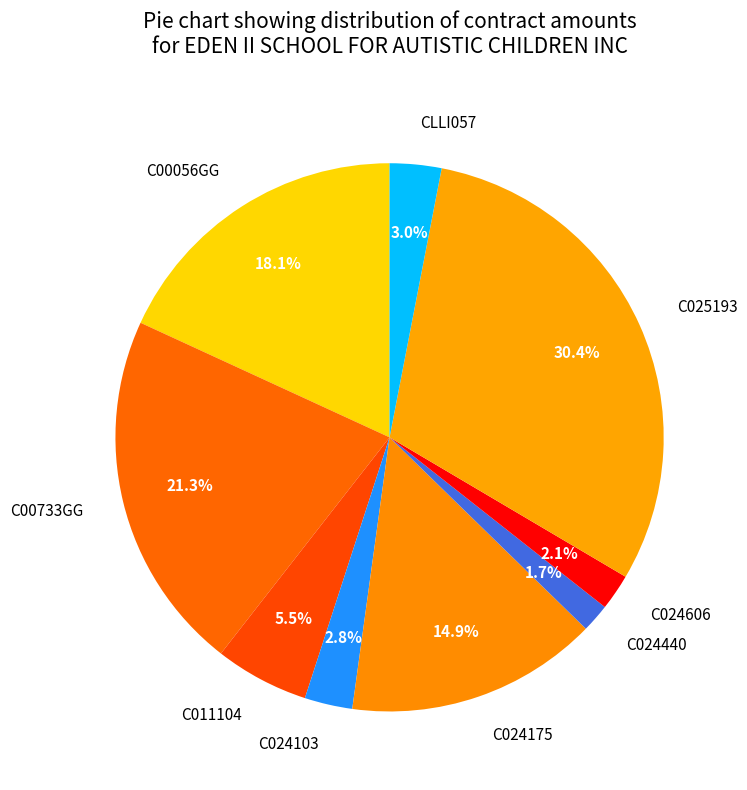

To the nearest percent, what is the average slice percentage?

11%